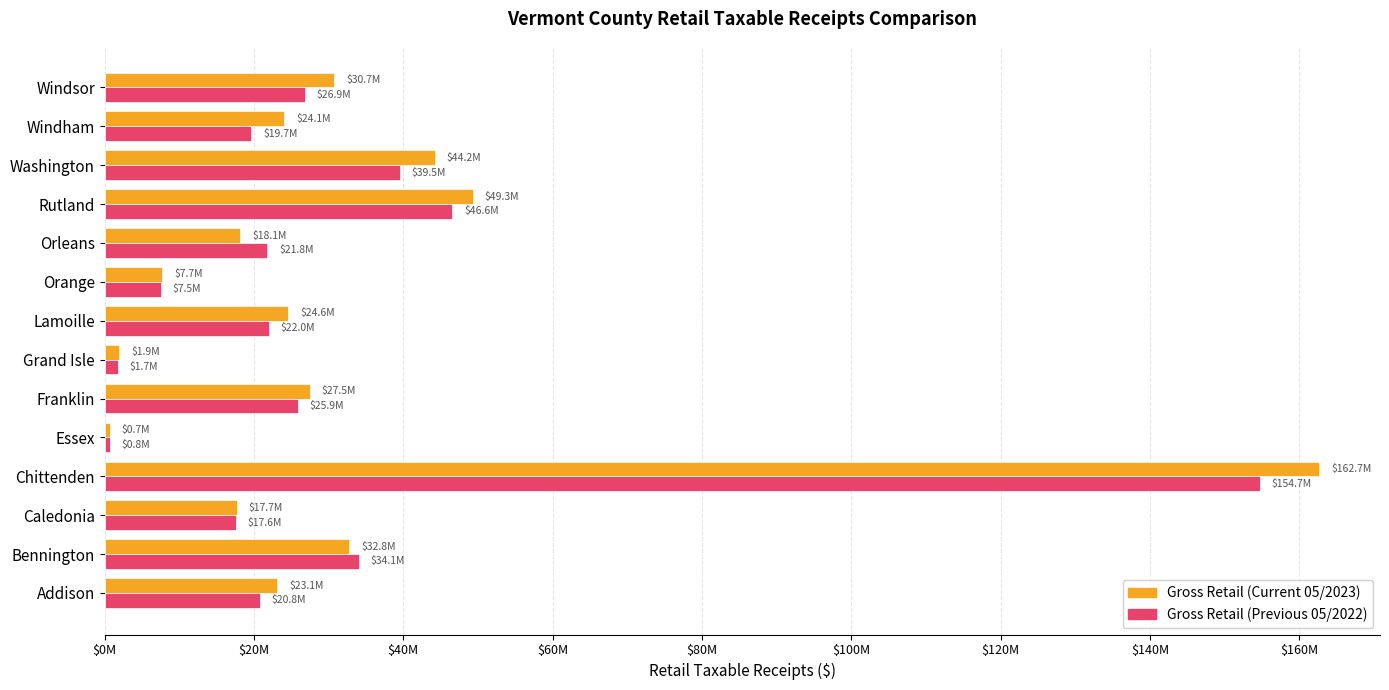

What are all the series names shown in the legend?

Gross Retail (Current 05/2023), Gross Retail (Previous 05/2022)